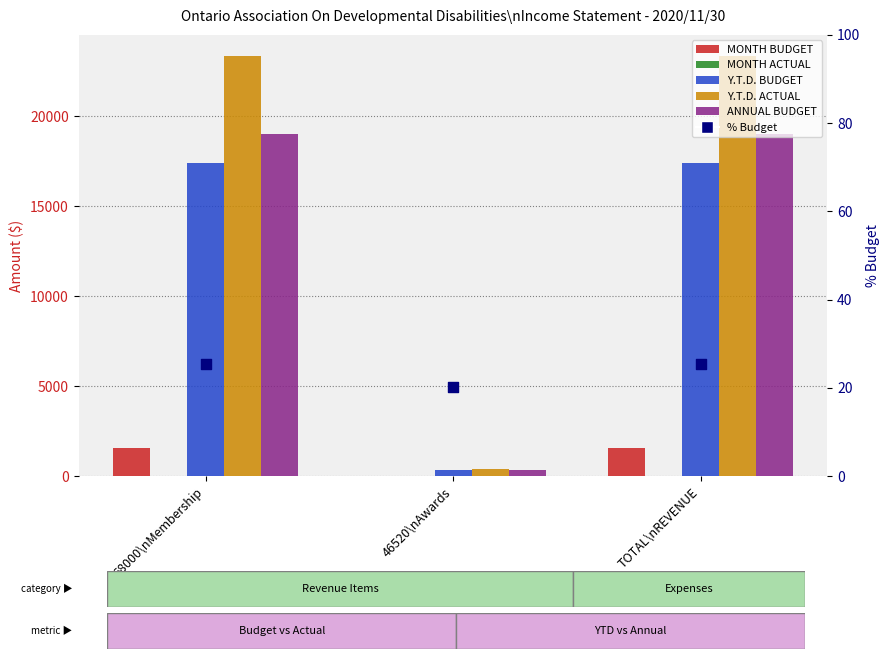

Which series reaches the minimum Y coordinate?

MONTH ACTUAL